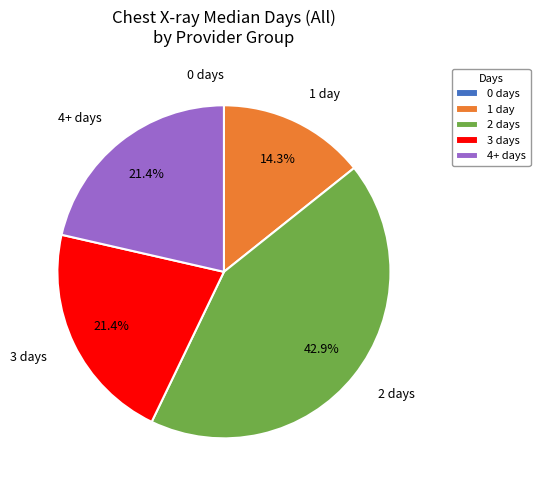

How much of the chart is everything except 1 day?

85.7%